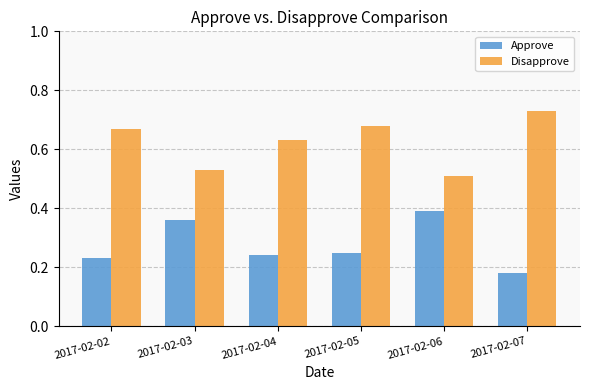

At 2017-02-03, list the series in order from largest to smallest.

Disapprove, Approve